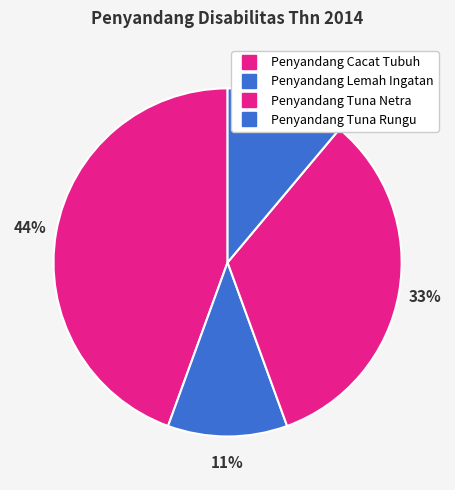

How many segments does this pie chart have?

4